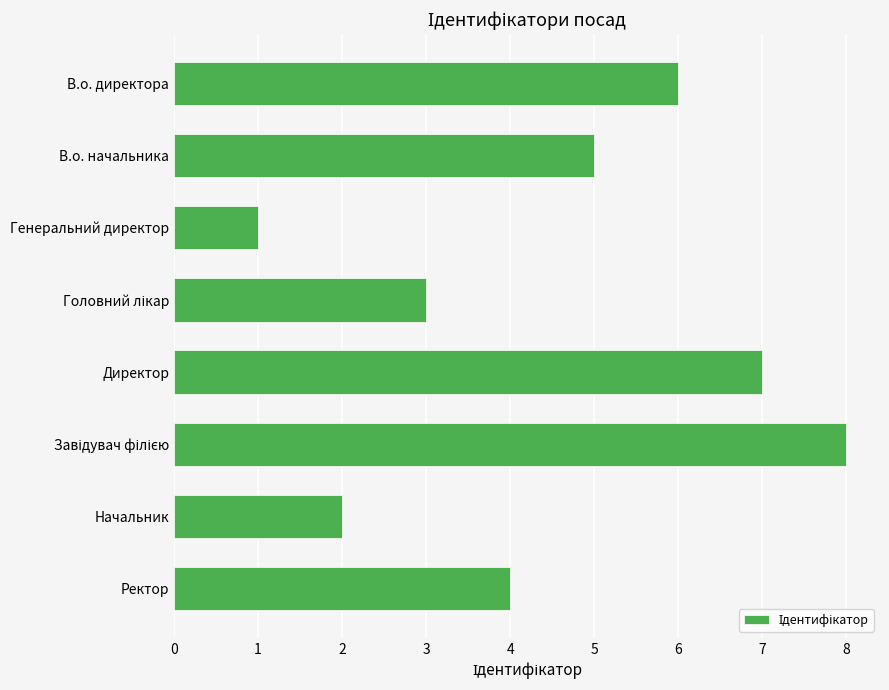

What is the difference between the maximum and minimum values?

7